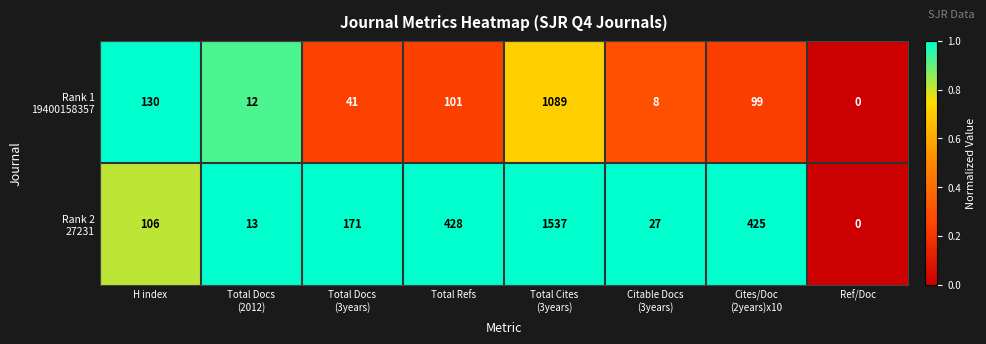

What is the greatest value displayed?

1537